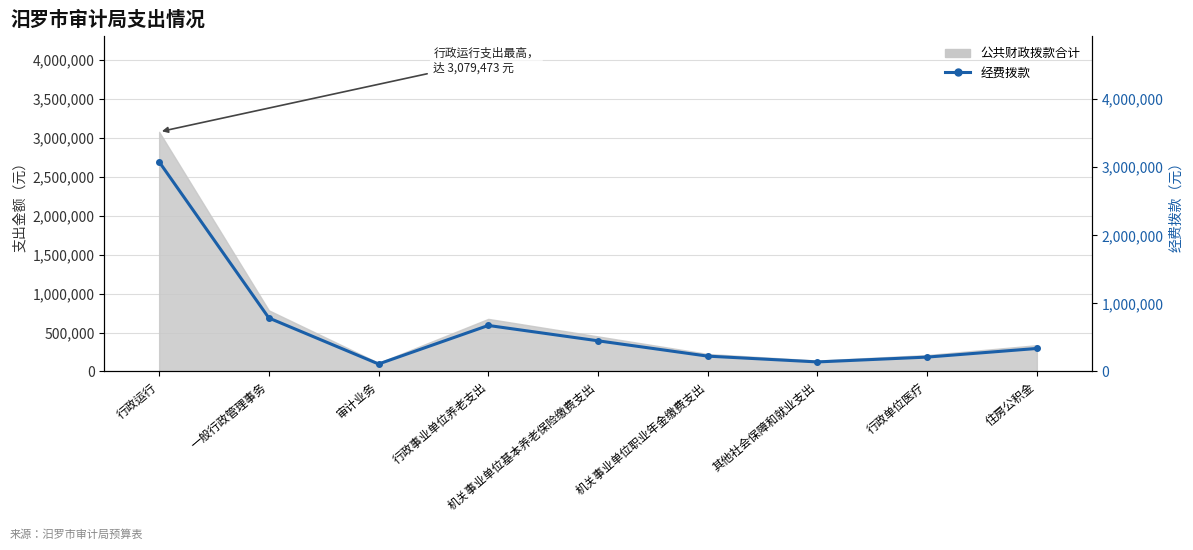

What is the sum of the values at 审计业务 and 住房公积金?

447951